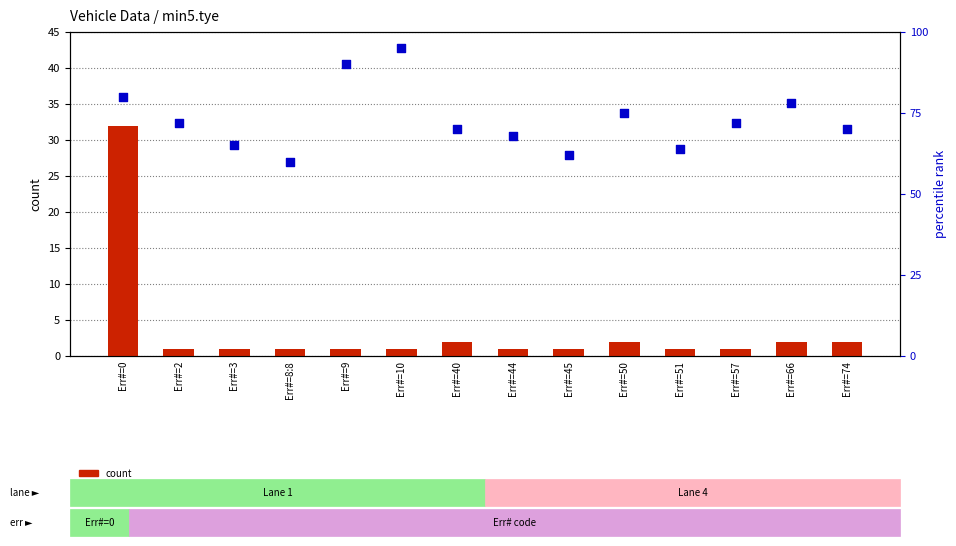

Which series reaches the maximum Y coordinate?

percentile rank within the sample